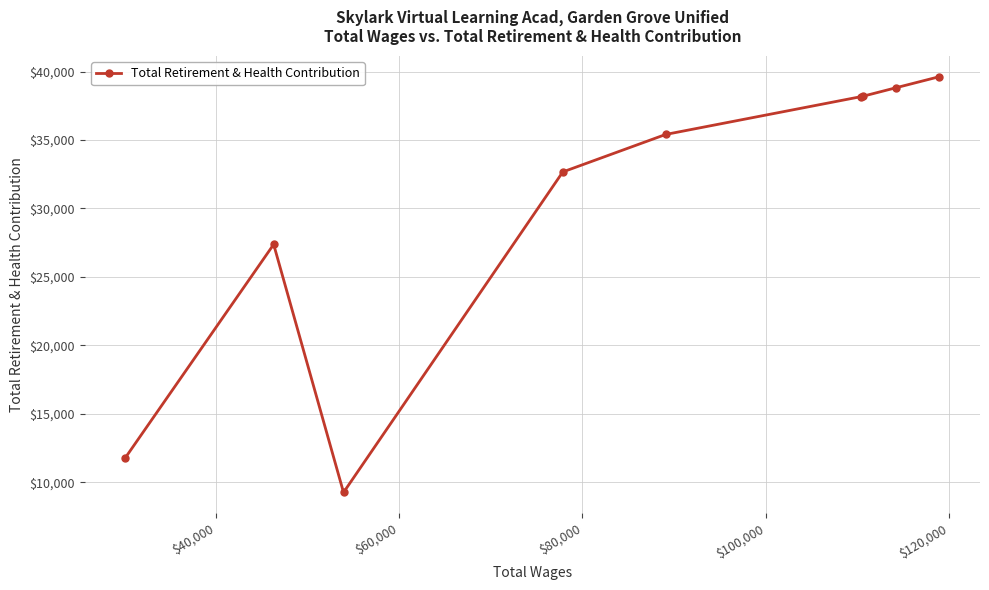

True or false: there are more than 2 points higher than both neighbors.

False